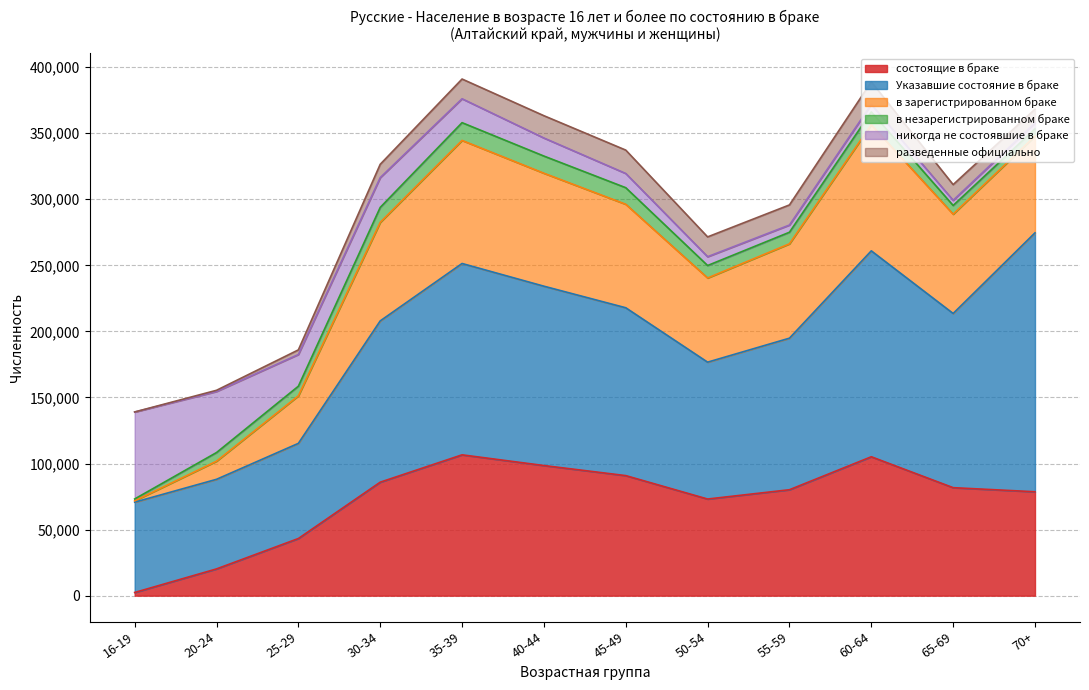

Is it true that состоящие в браке equals 40535 at 70+?

False